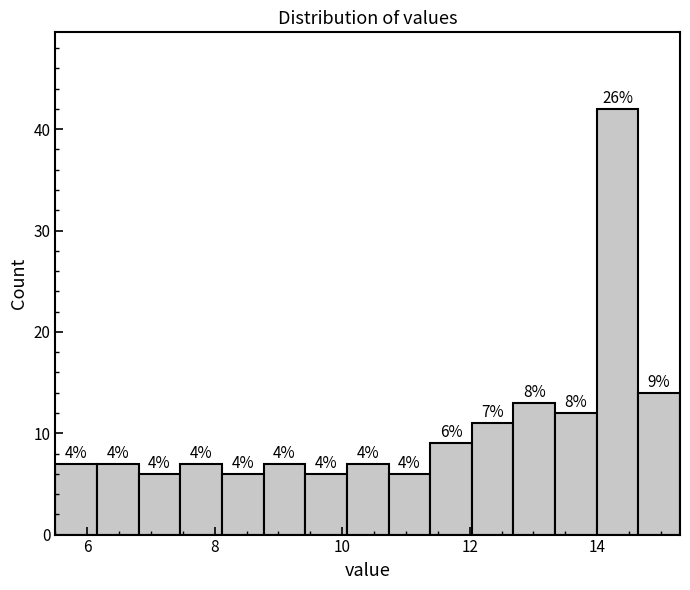

Around what value on the x-axis is the tallest bar? Give the approximate position of its centre, as read against the axis.

14.4